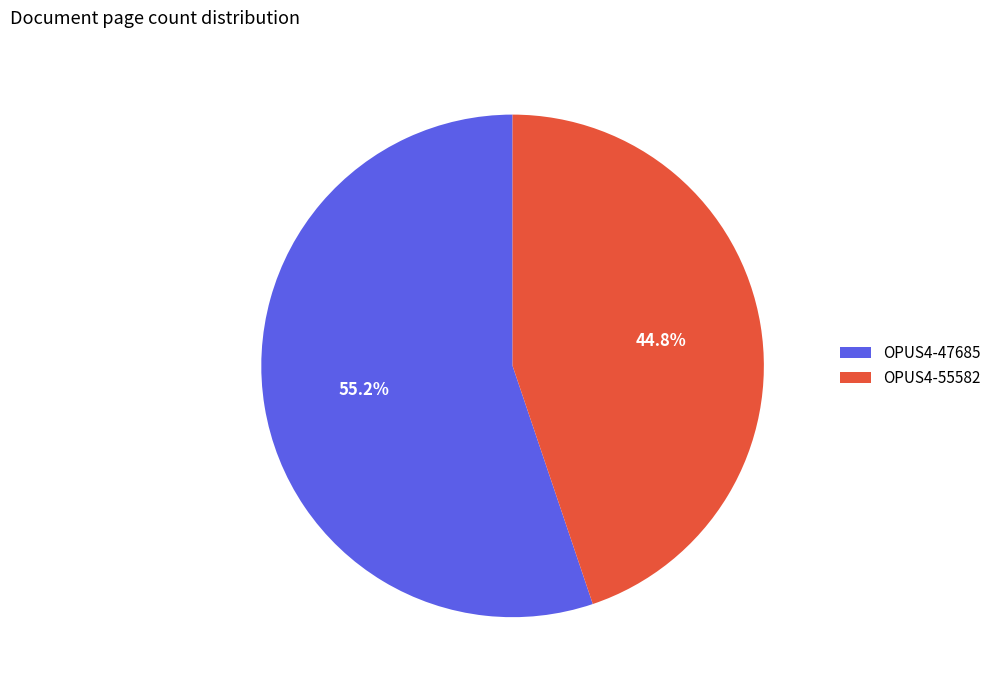

Which slice is the largest?

OPUS4-47685